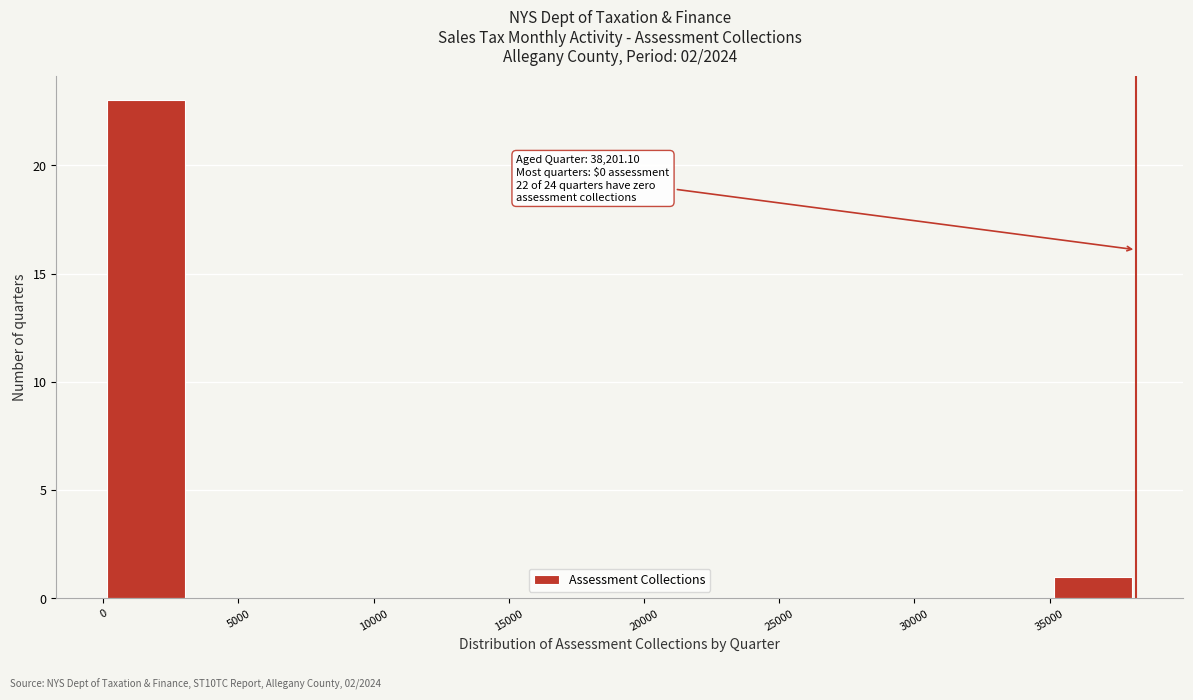

Which range on the x-axis has the tallest bar?

0 to 3000